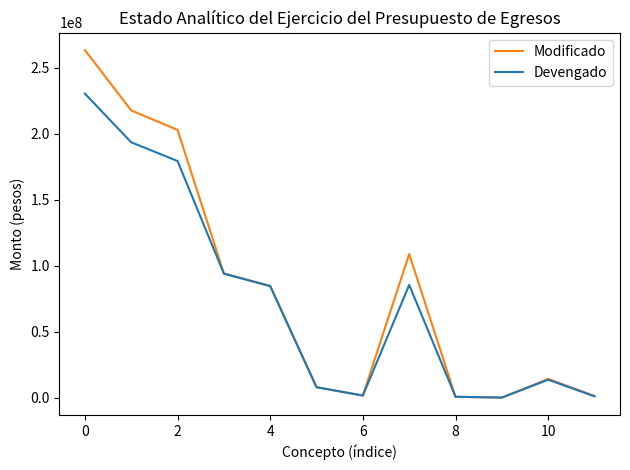

What is the maximum value shown in the chart?

263625628.0